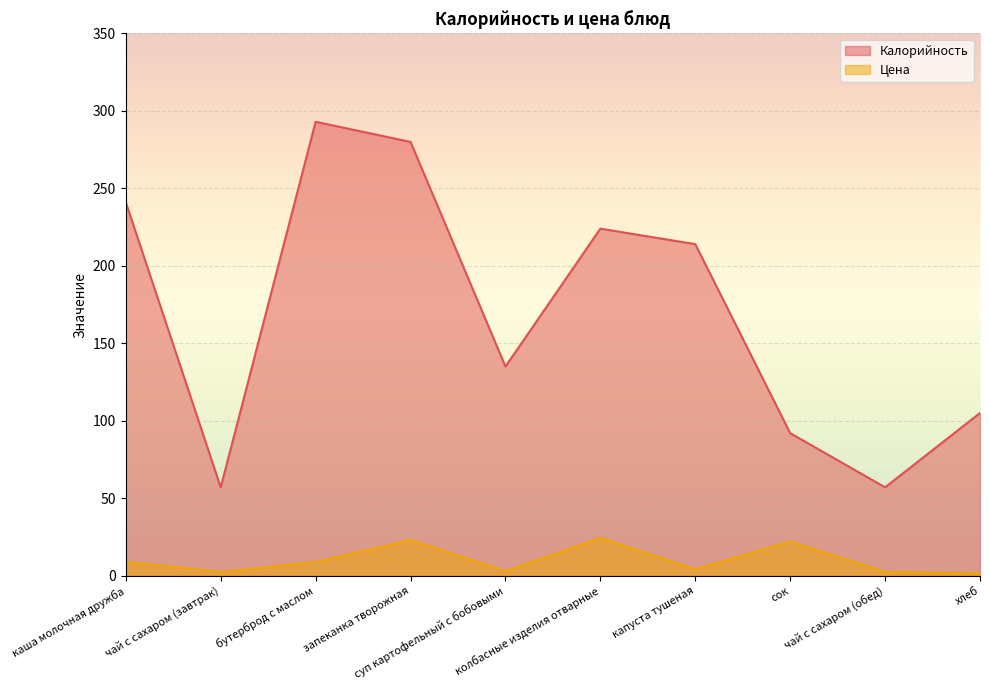

True or false: Цена and Калорийность cross at least once.

False